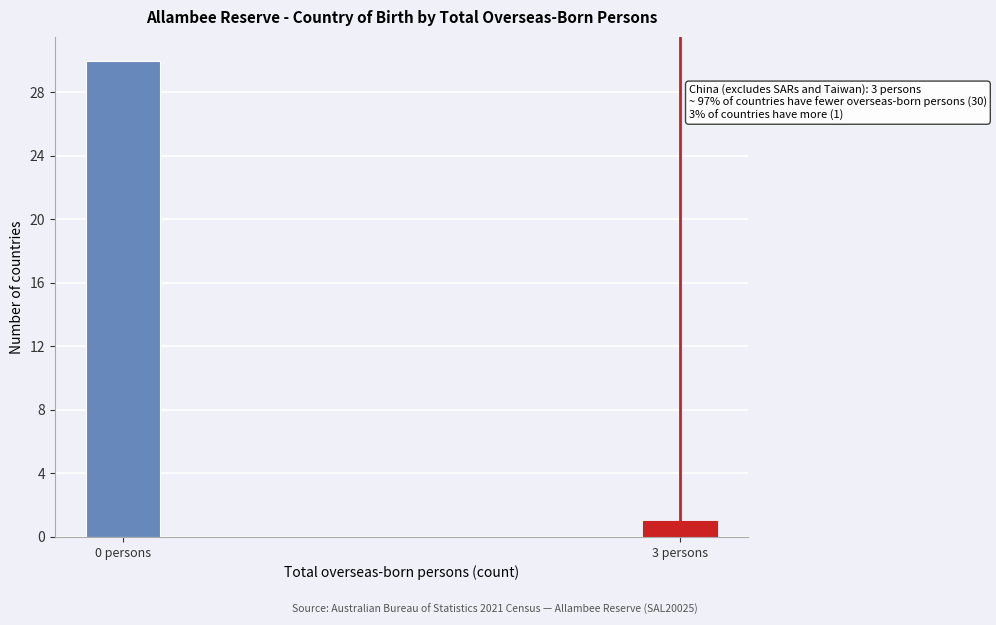

Reading left to right, list all the values displayed in this chart.

30	1